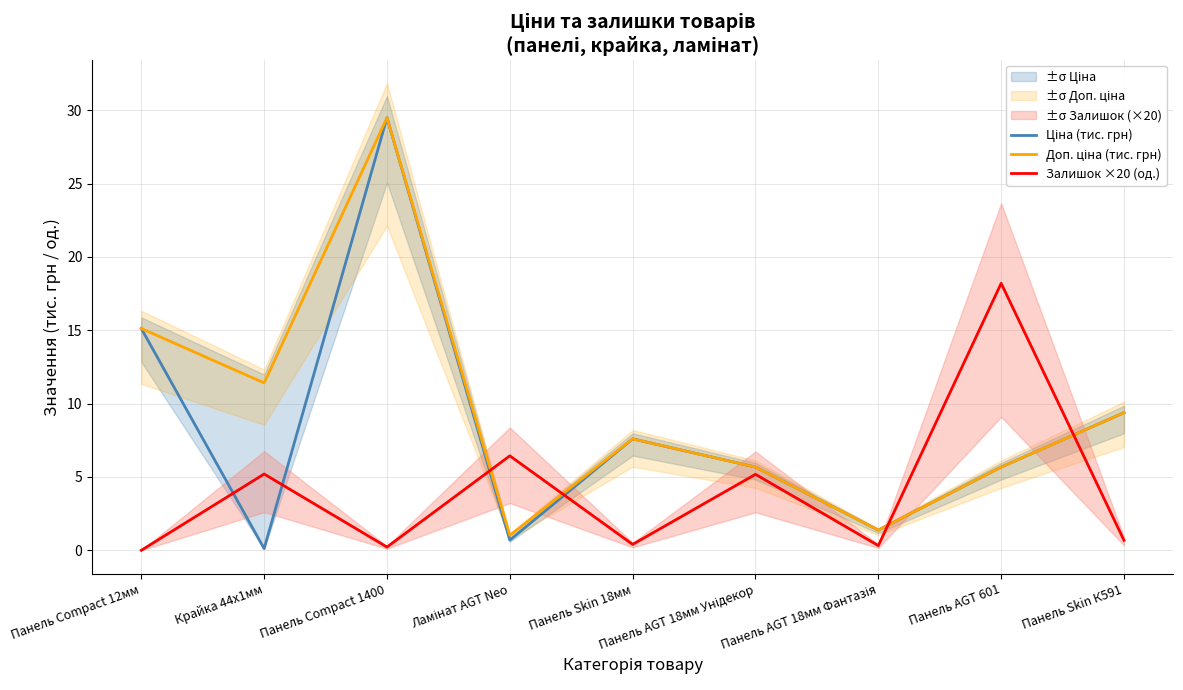

What is the average value of the Ціна (тис. грн) series?

8.3